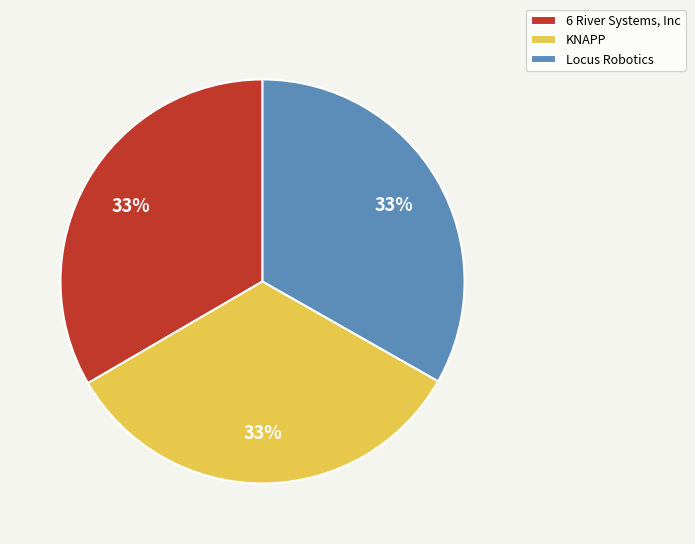

Is it true that Locus Robotics is 22% of the pie?

False